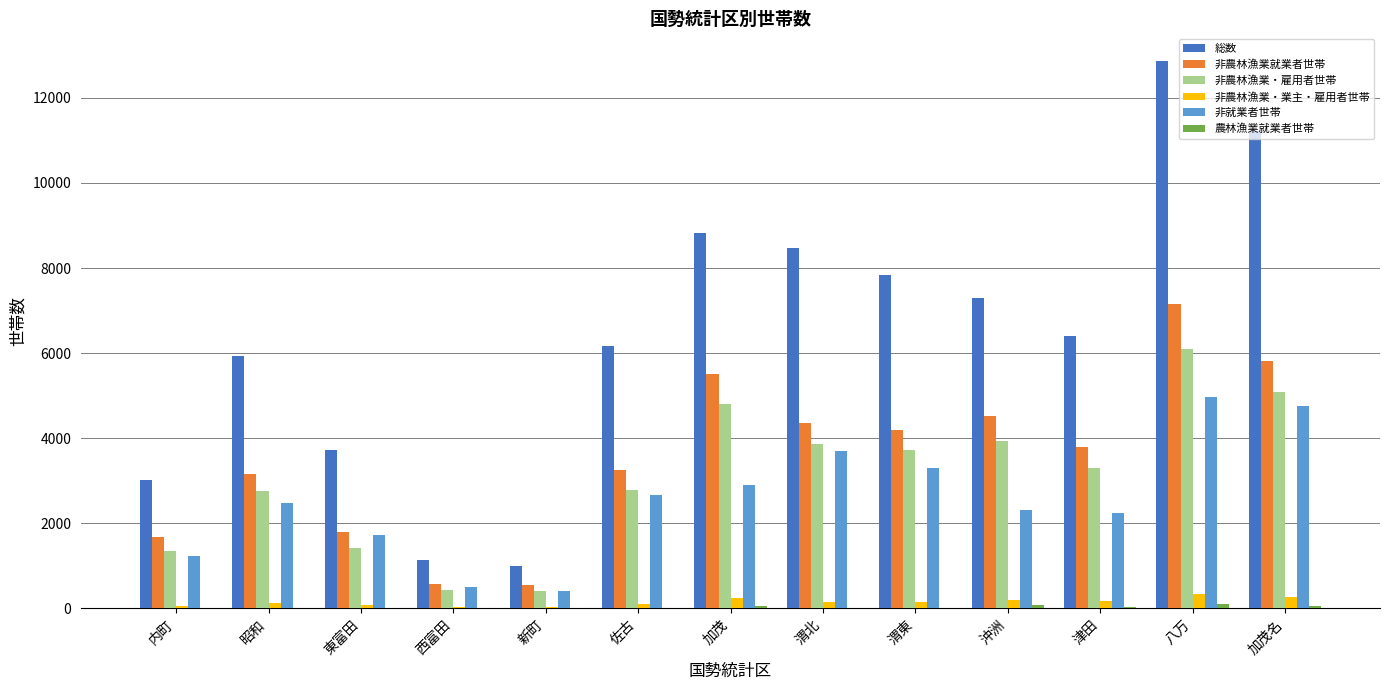

At which category is the sum across all series the highest?

八万